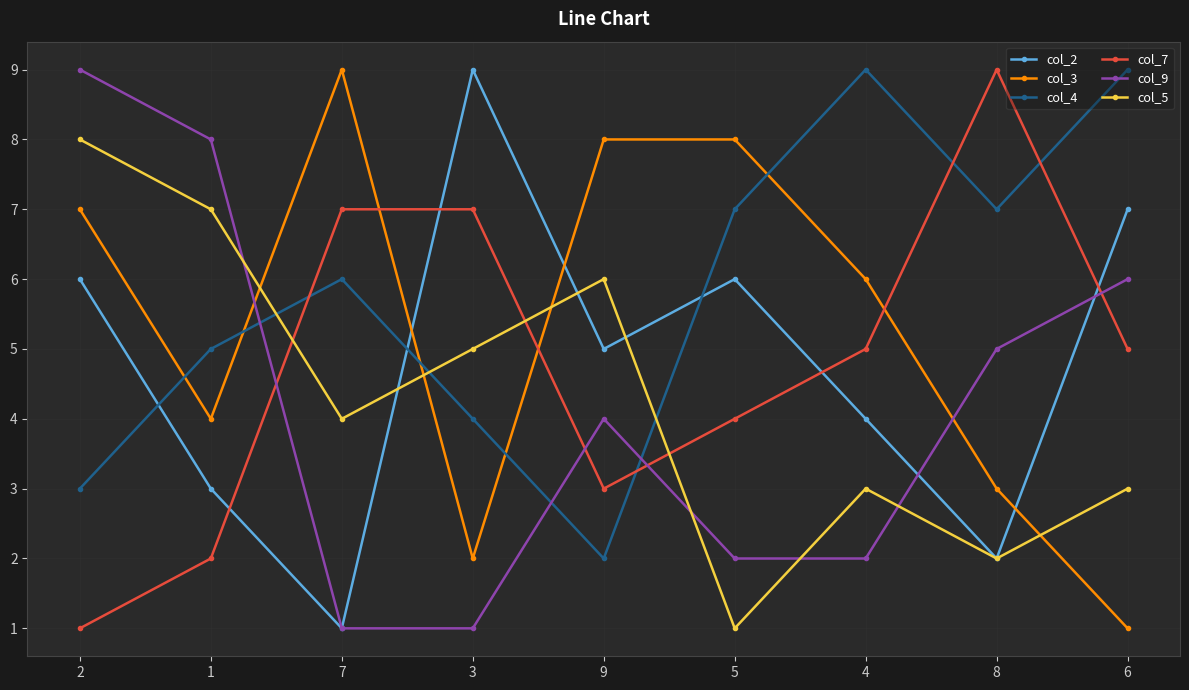

What is the difference between the highest and lowest values at 6?

8